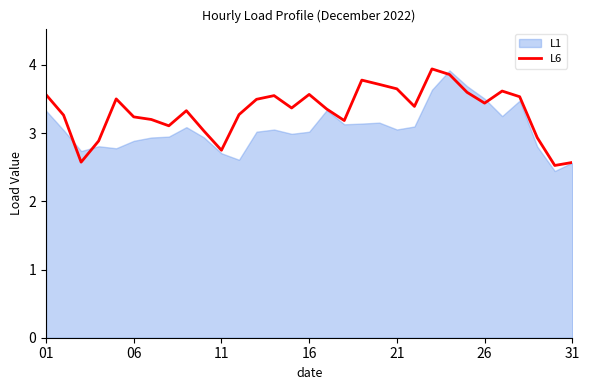

What is the lowest value of the L6 series?

2.5